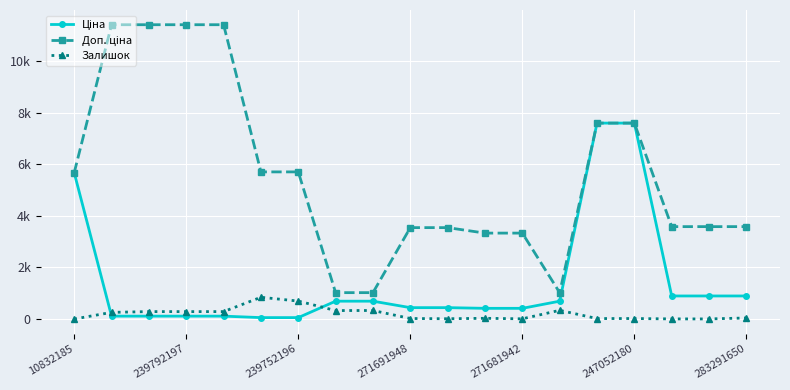

Reading right to left, extract all data points from this chart.

Ціна: 895.9	895.9	895.9	7596.5	7596.5	693.7	416.6	416.6	443.1	443.1	693.7	693.7	57.0	57.0	114.1	114.1	114.1	114.1	5673.8
Доп. ціна: 3583.6	3583.6	3583.6	7596.5	7596.5	1024.6	3332.5	3332.5	3545.0	3545.0	1024.6	1024.6	5705.0	5705.0	11410.0	11410.0	11410.0	11410.0	5673.8
Залишок: 43.0	6.0	7.0	21.0	20.0	339.0	10.0	30.0	13.0	22.0	333.0	330.0	698.0	845.0	290.0	289.0	290.0	260.0	2.0